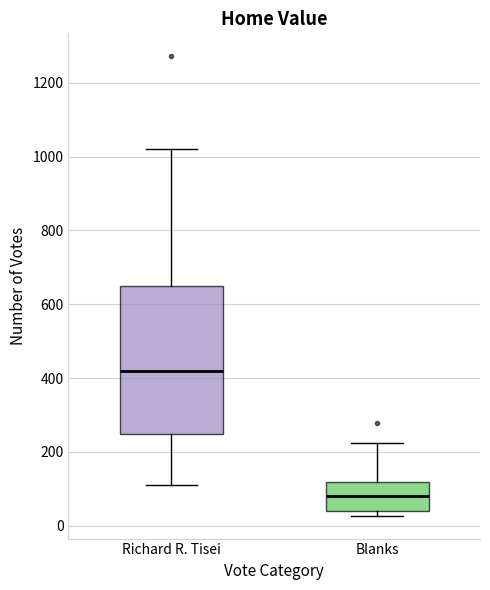

Which box is the tallest, from its lower edge to its upper edge?

Richard R. Tisei